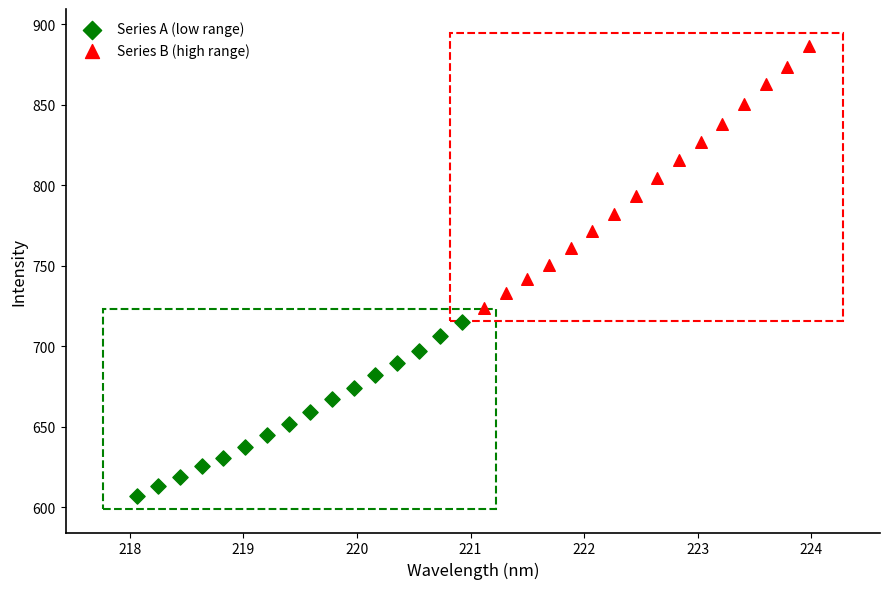

Which series reaches the maximum Y coordinate?

Series B (high range)